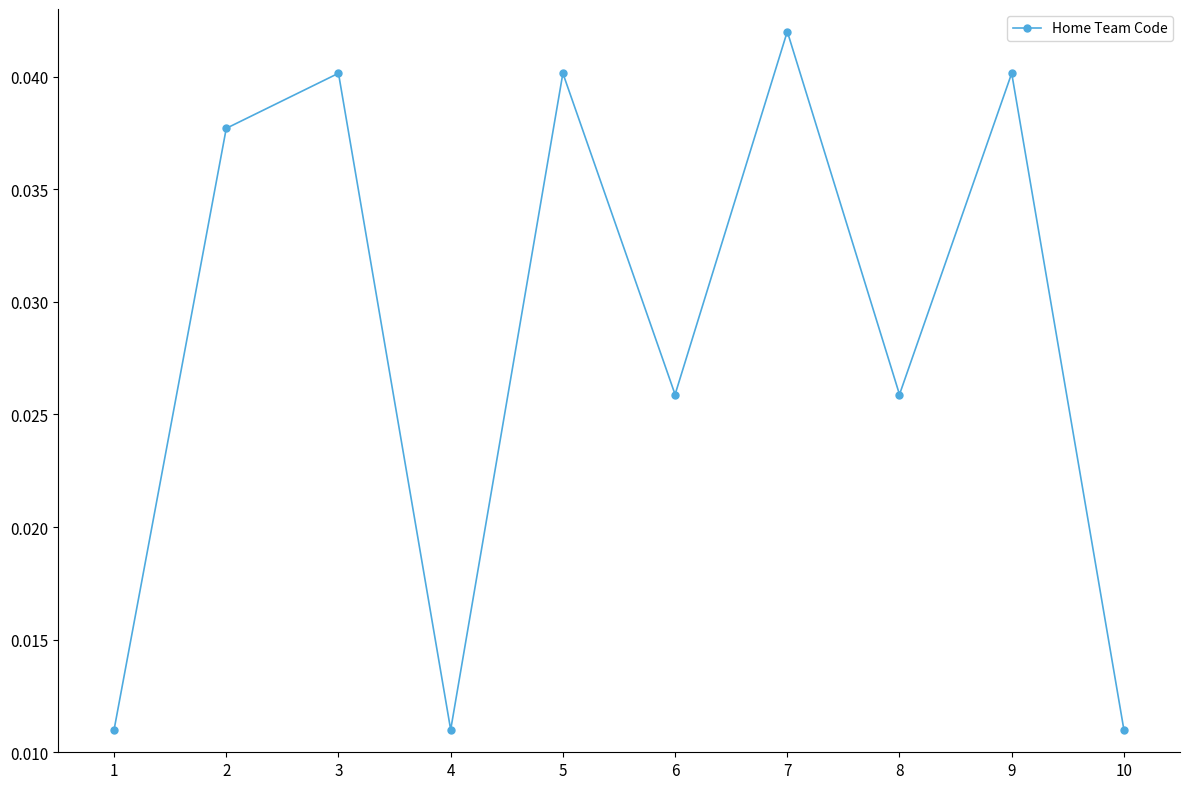

Which category has the highest value across all series?

7